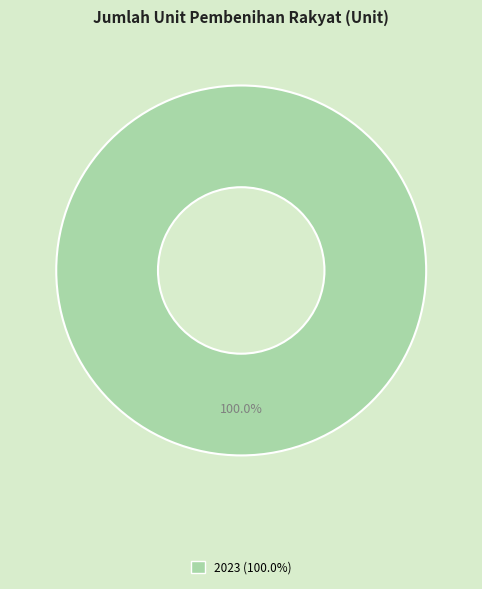

Is there a majority slice in this chart?

Yes